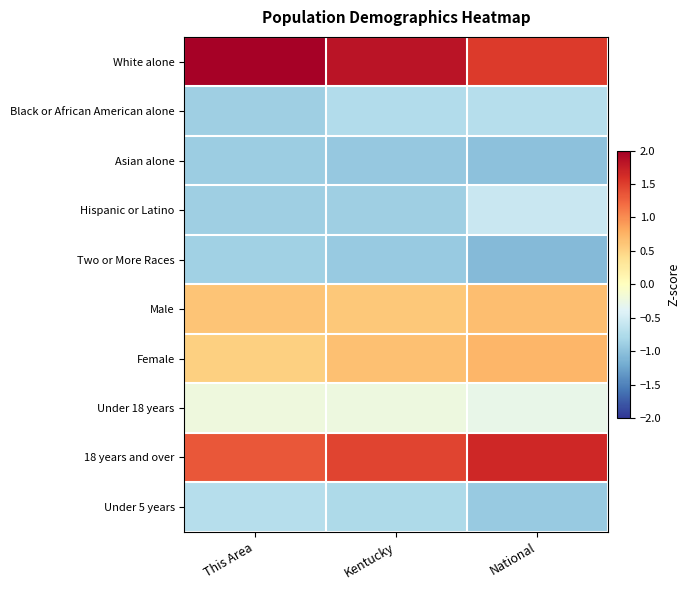

Reading left to right, list all the values displayed in this chart.

White alone: This Area=2.0	Kentucky=1.8	National=1.5
Black or African American alone: This Area=-0.9	Kentucky=-0.7	National=-0.7
Asian alone: This Area=-0.9	Kentucky=-1.0	National=-1.0
Hispanic or Latino: This Area=-0.9	Kentucky=-0.9	National=-0.6
Two or More Races: This Area=-0.9	Kentucky=-0.9	National=-1.1
Male: This Area=0.6	Kentucky=0.6	National=0.7
Female: This Area=0.5	Kentucky=0.6	National=0.7
Under 18 years: This Area=-0.2	Kentucky=-0.2	National=-0.3
18 years and over: This Area=1.3	Kentucky=1.5	National=1.7
Under 5 years: This Area=-0.7	Kentucky=-0.8	National=-0.9